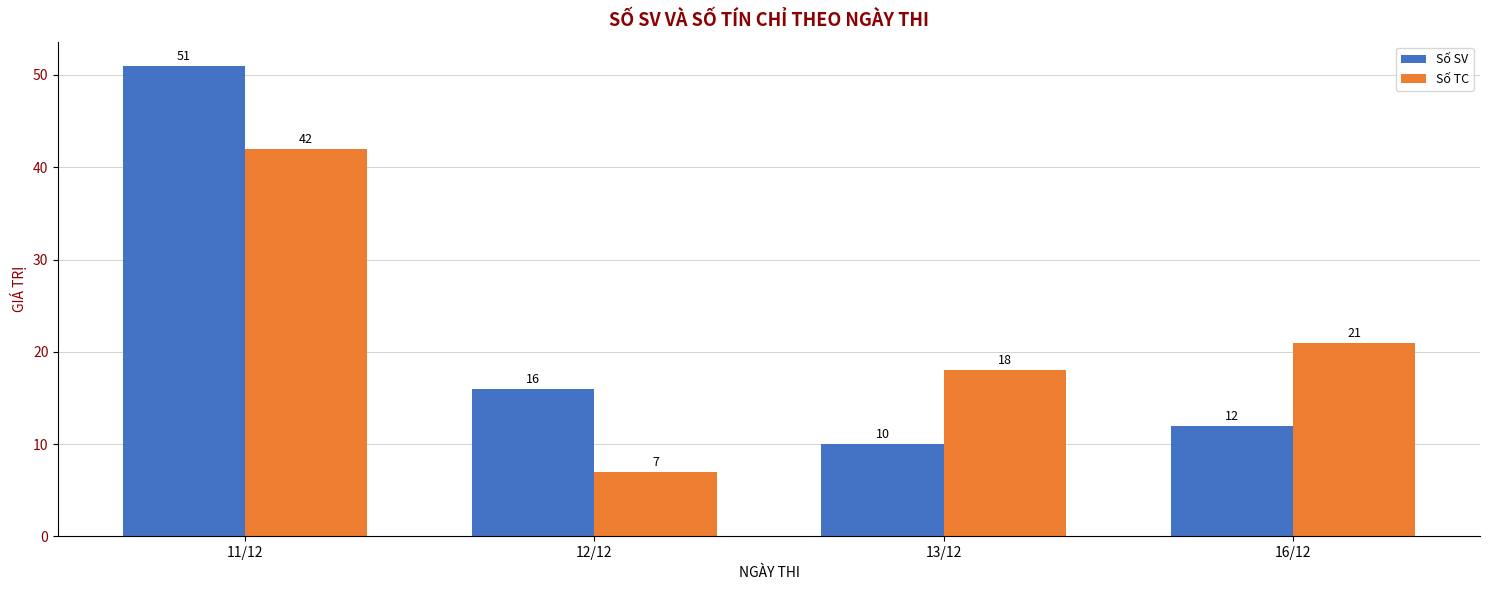

What is the approximate value of Số SV at 11/12, to the nearest 10?

50